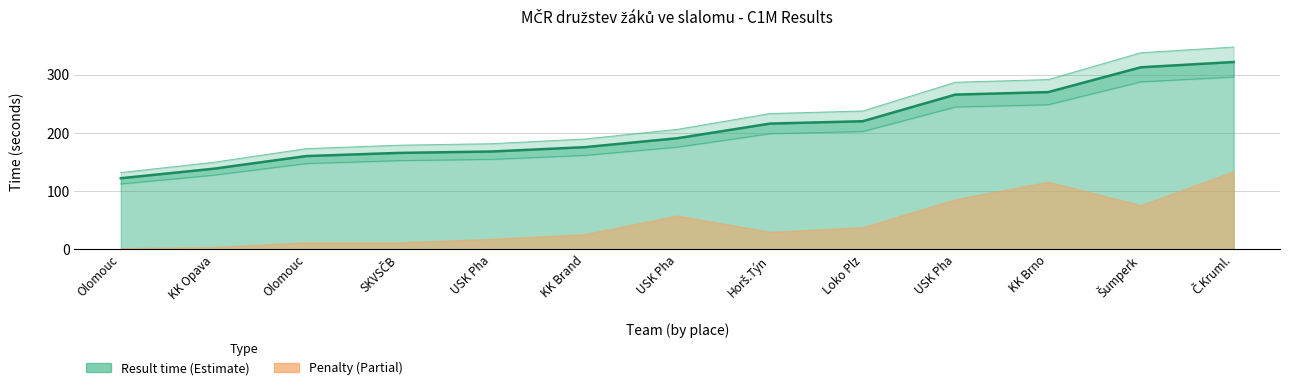

Which series has the widest spread of values?

result